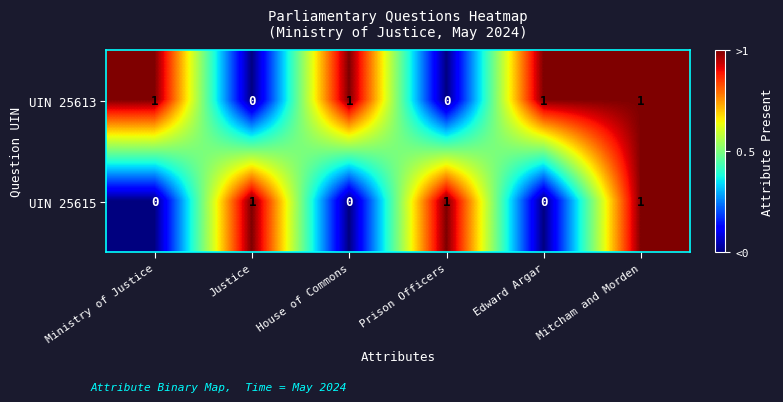

What is the greatest value displayed?

1